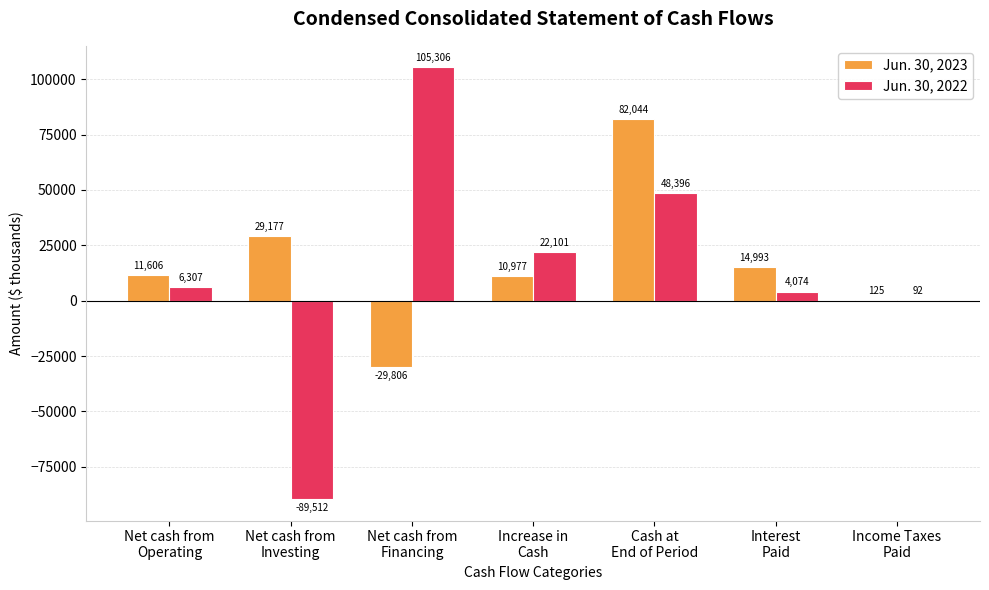

Which series has the largest total across all categories?

Jun. 30, 2023